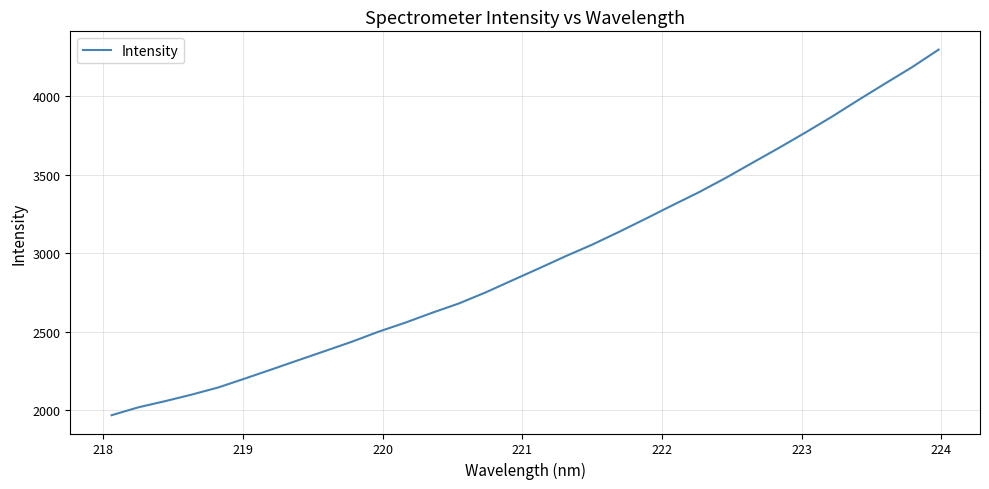

Reading right to left, what are all the values shown in this chart?

4297.3	4185.2	4082.1	3977.7	3870.5	3769.1	3670.6	3575.2	3479.0	3388.5	3304.7	3219.3	3135.7	3054.8	2980.9	2903.3	2827.1	2750.2	2680.1	2620.9	2558.3	2500.9	2437.0	2378.2	2319.7	2260.9	2202.9	2145.9	2100.0	2058.2	2019.0	1968.7